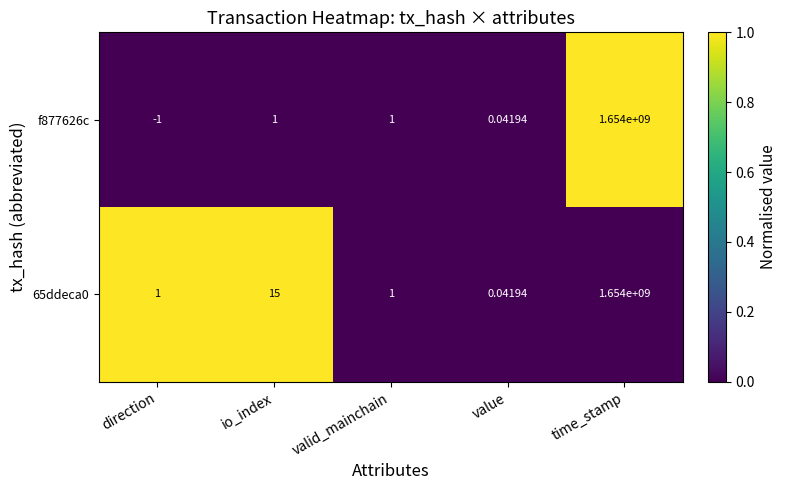

Is the value of 65ddeca0 at valid_mainchain greater than the value of f877626c at direction?

Yes